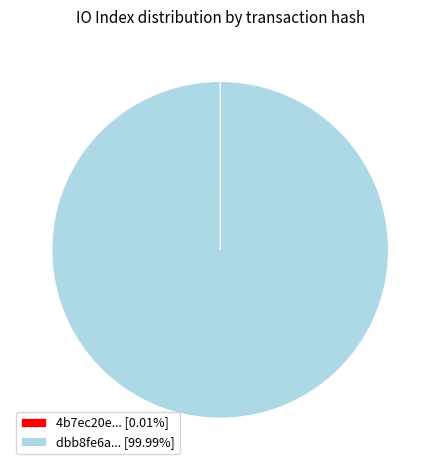

Is there any slice that represents more than half of the pie?

Yes